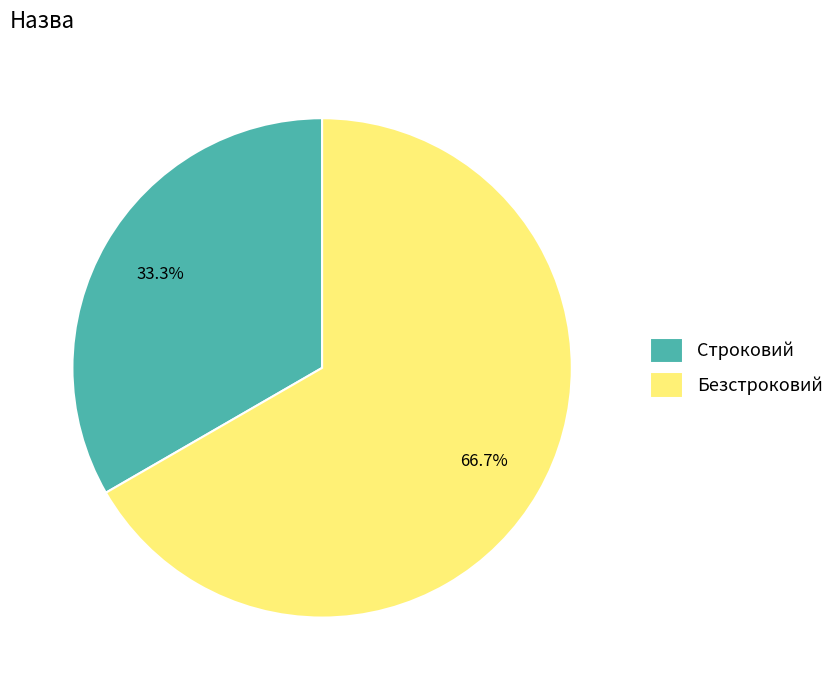

Rank the categories by value from lowest to highest.

Строковий, Безстроковий